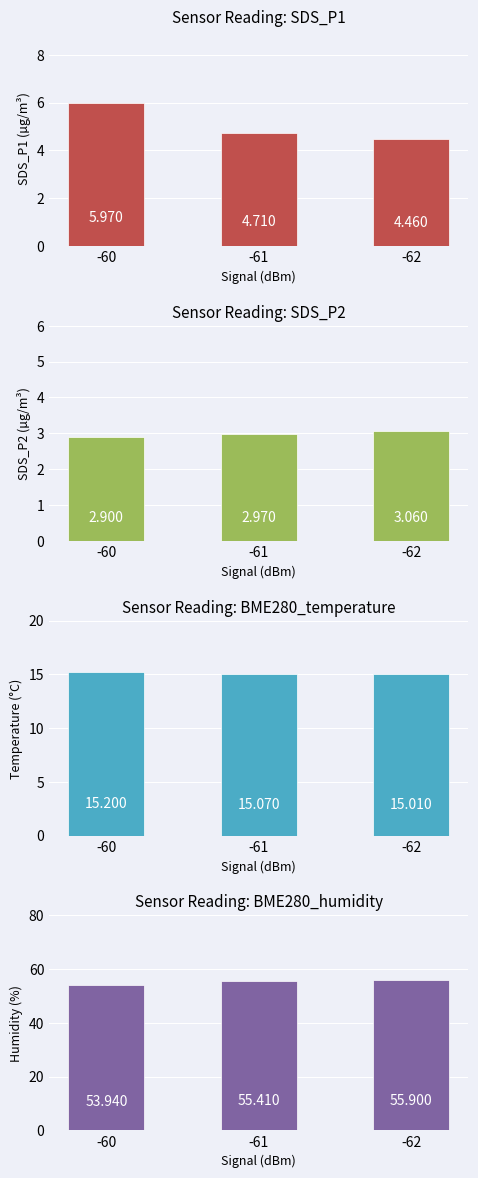

At which category does the chart reach its minimum across all series?

-60